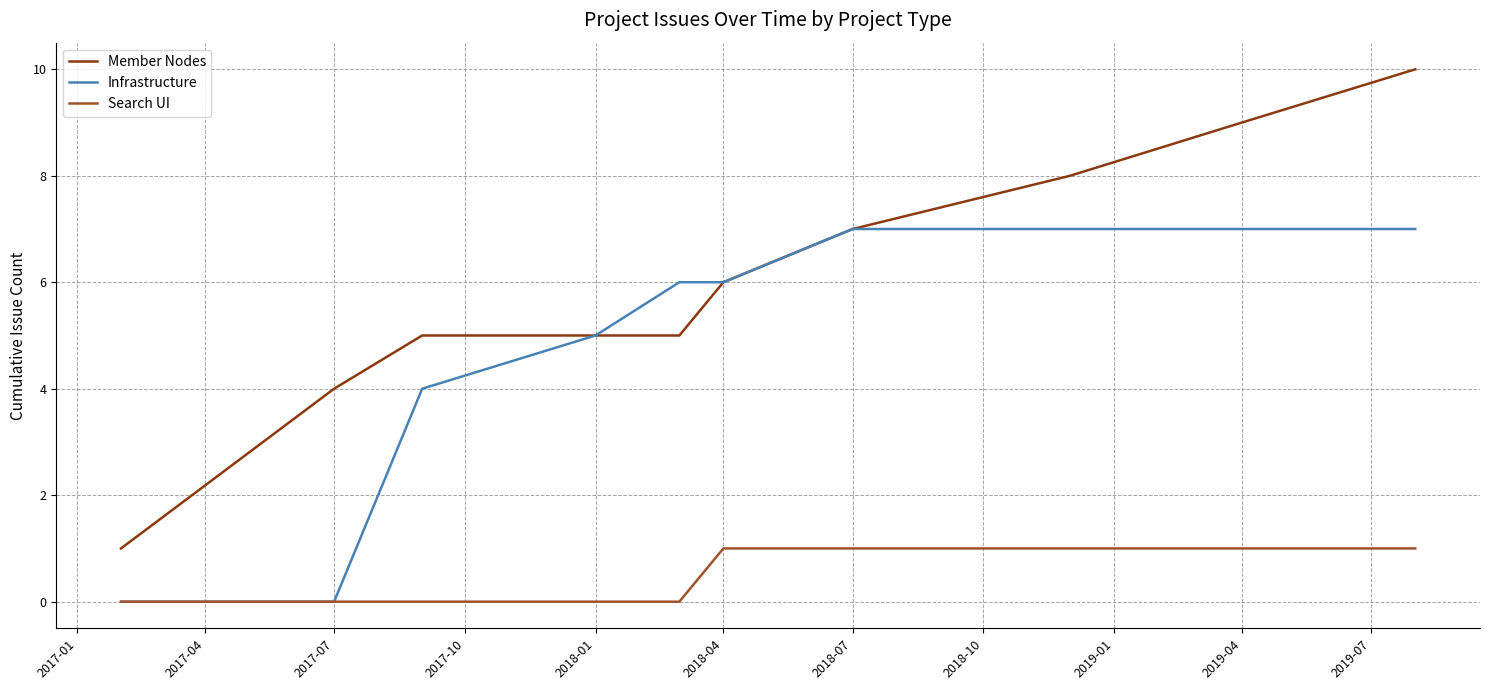

True or false: Member Nodes has more than 1 interior local peaks.

False